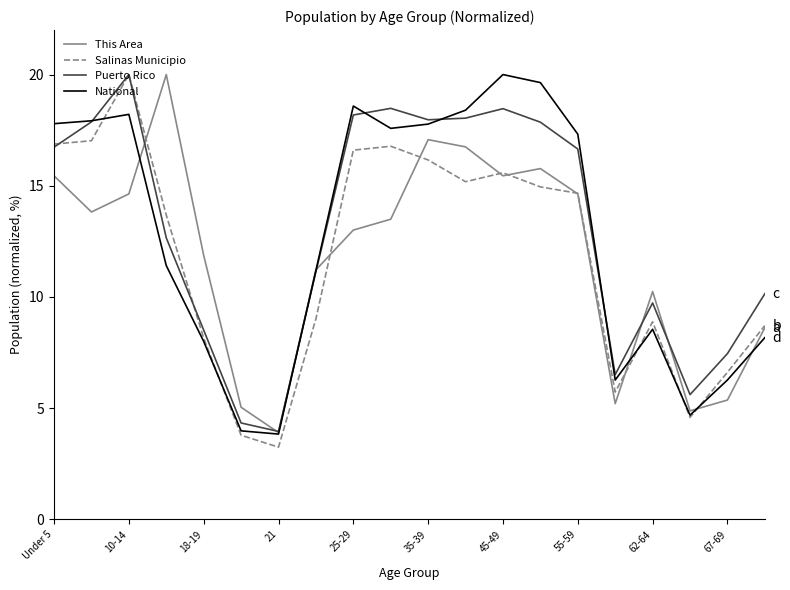

Is this an area chart (filled region under the line)?

No